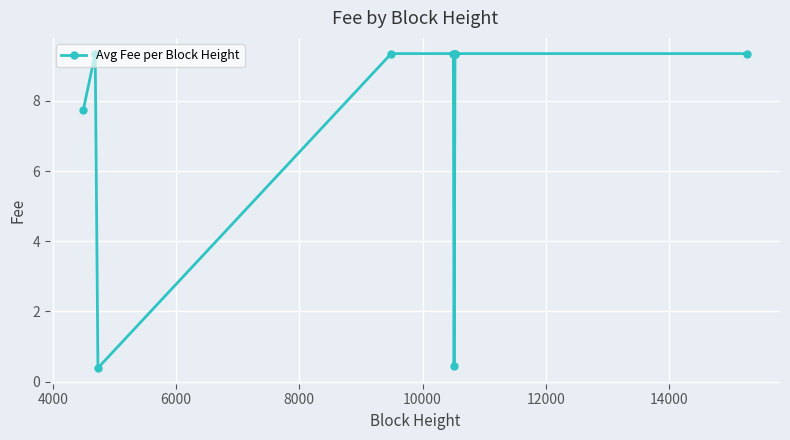

How many series are shown in this chart?

1